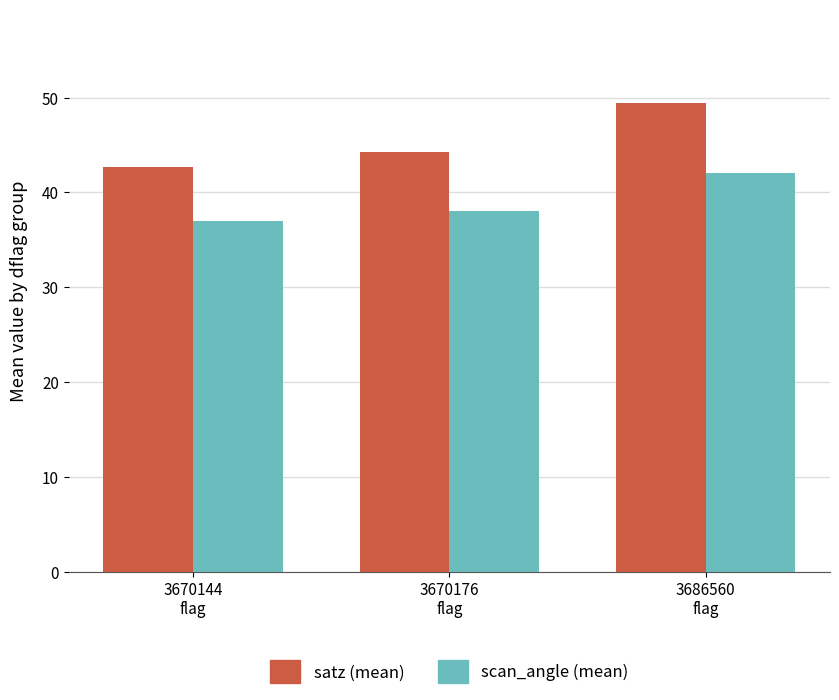

How many distinct data groups are displayed?

2